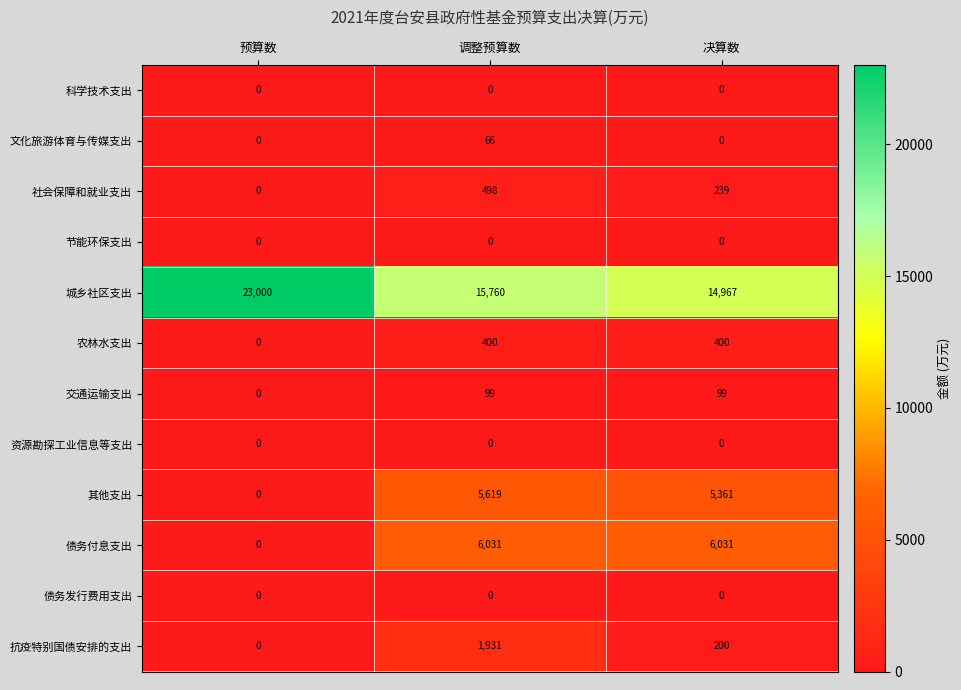

Which series changed the most between 预算数 and 决算数?

城乡社区支出